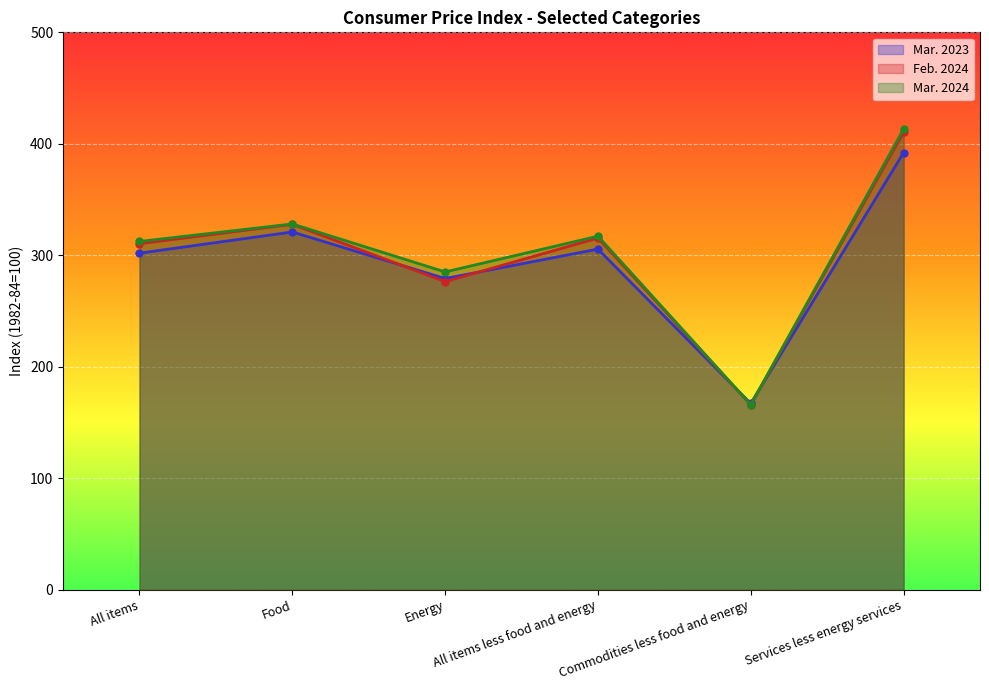

The value of Mar. 2023 at Food is 320.9. True or false?

True